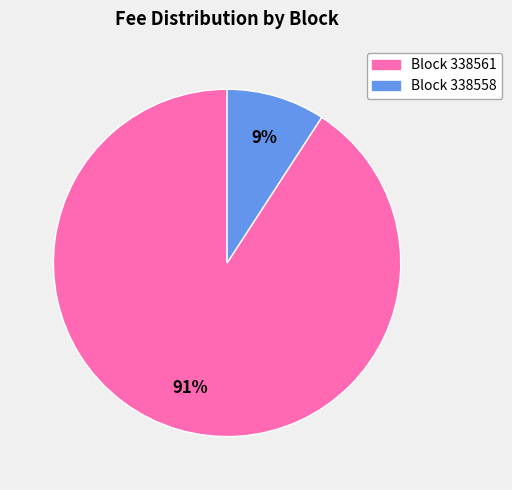

To the nearest percent, what is the combined percentage of Block 338561 and Block 338558?

100%